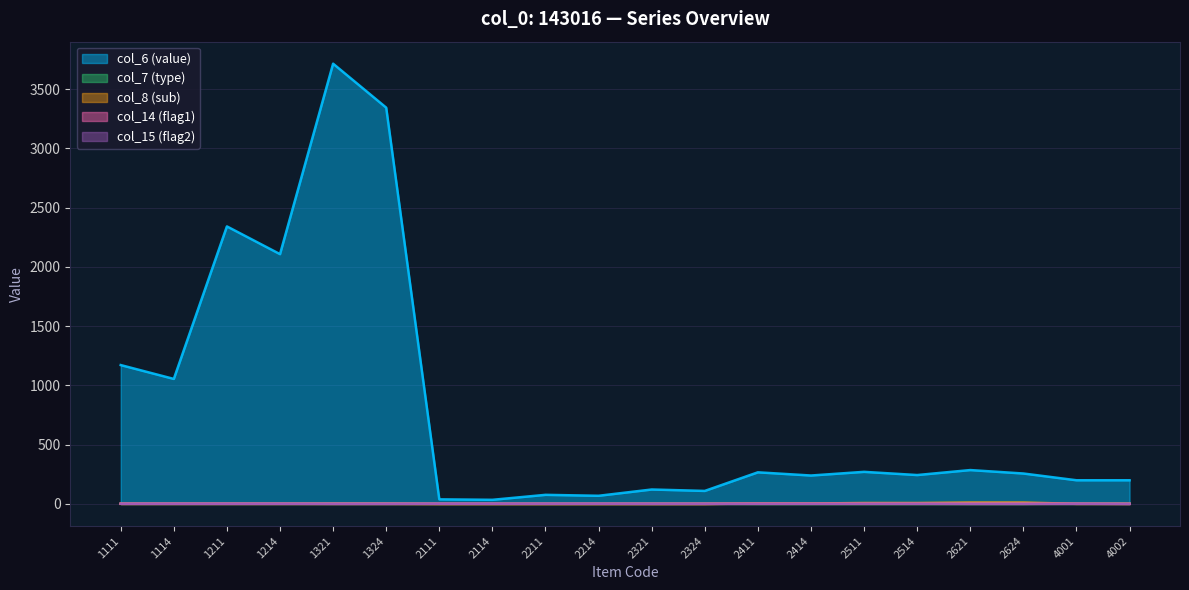

How many values in the col_8 (sub) series are below 1?

6